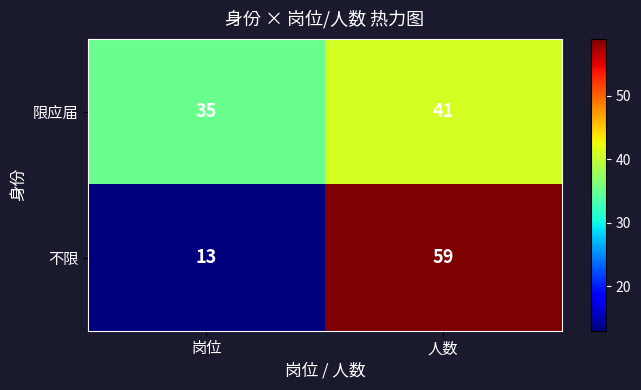

What is the minimum value shown in the chart?

13